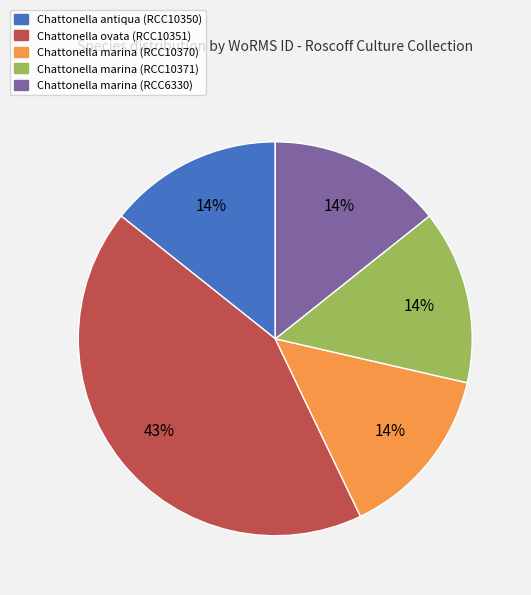

True or false: Chattonella ovata (RCC10351) accounts for 52% of the total.

False